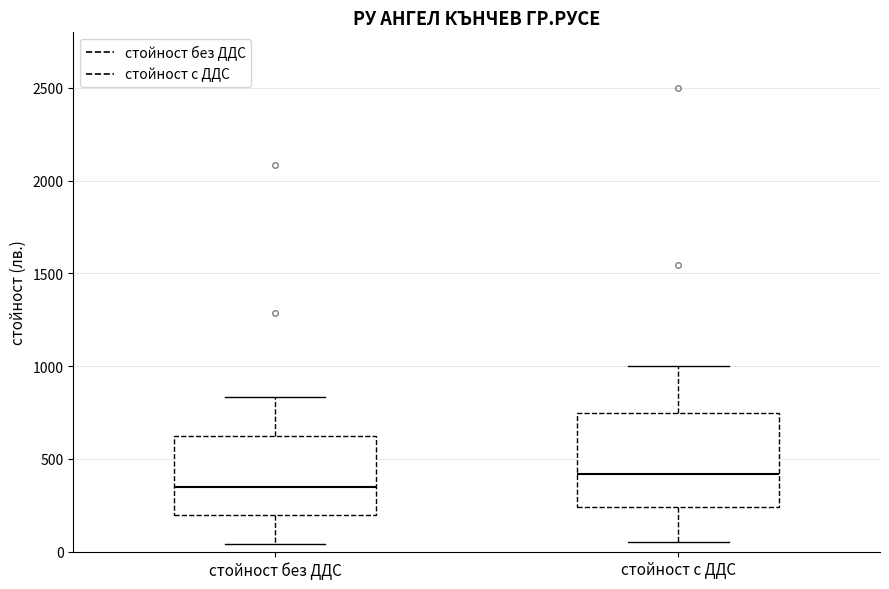

Comparing the boxes themselves (not the whiskers), which one is the tallest?

стойност с ДДС